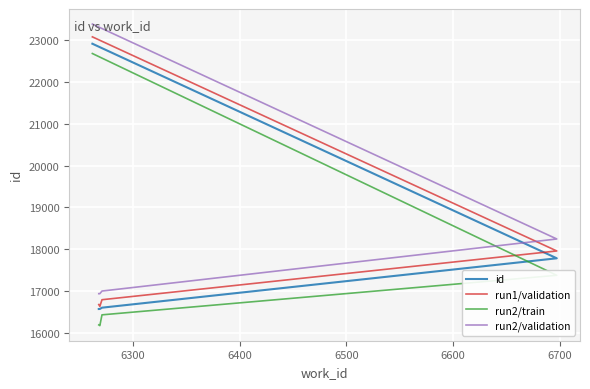

True or false: run2/validation and run1/validation cross at least once.

False